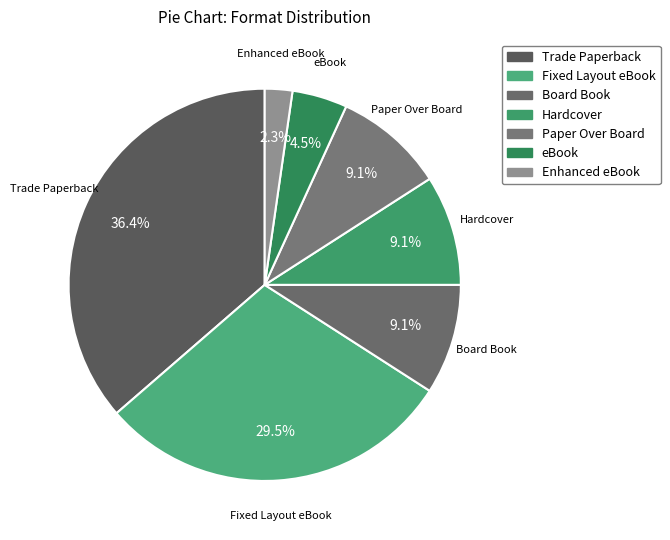

Is it true that eBook is 1% of the pie?

False